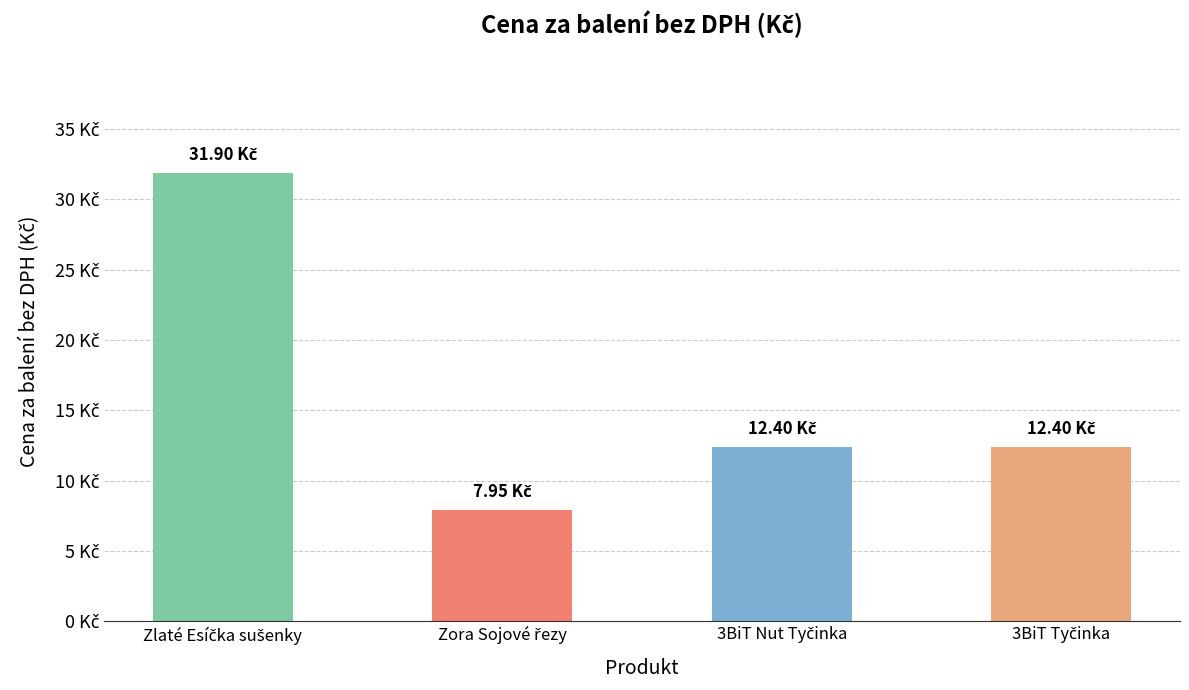

What is the value of the 3rd bar from the left?

12.4